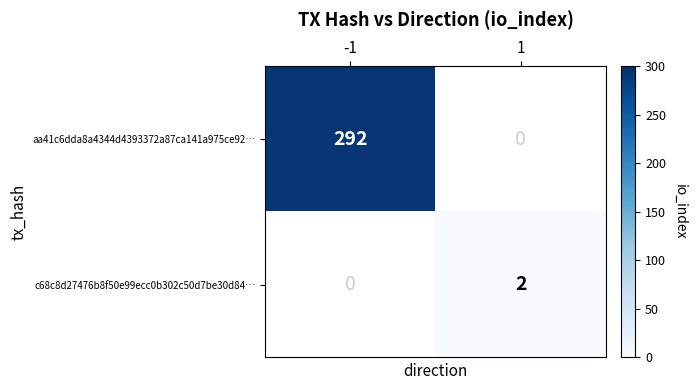

The aa41c6dda8a4344d4393372a87ca141a975ce92… series shows 292 at -1. True or false?

True